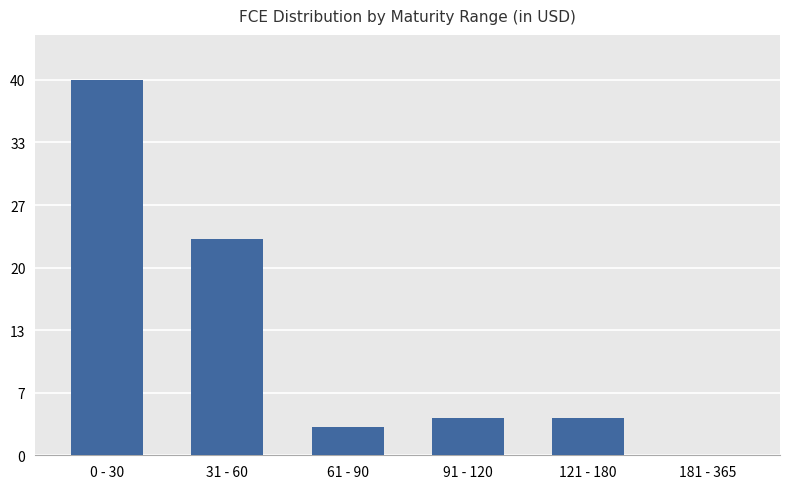

The chart shows a value of 0 at 181 - 365. True or false?

True